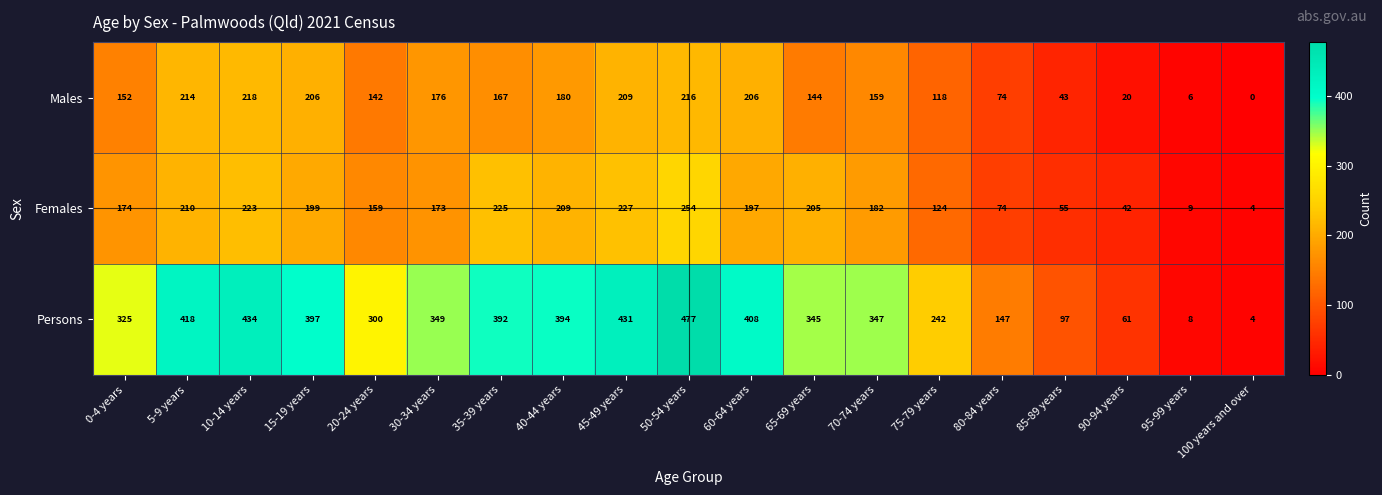

At how many categories does at least one series exceed 21?

17